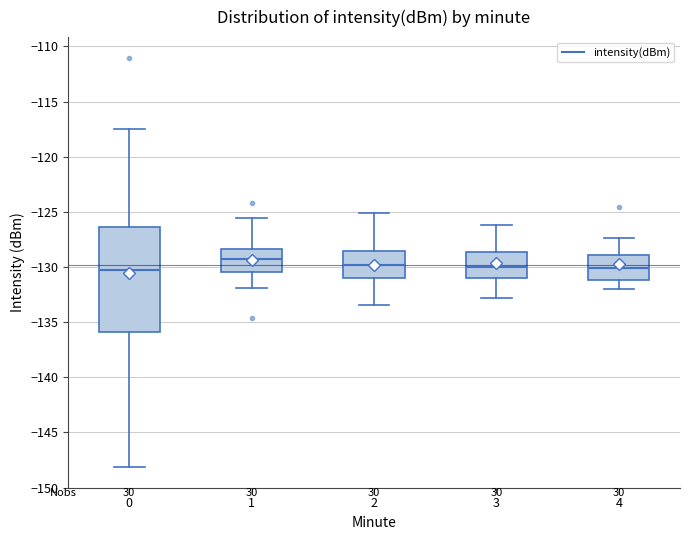

Comparing the boxes themselves (not the whiskers), which one is the tallest?

0